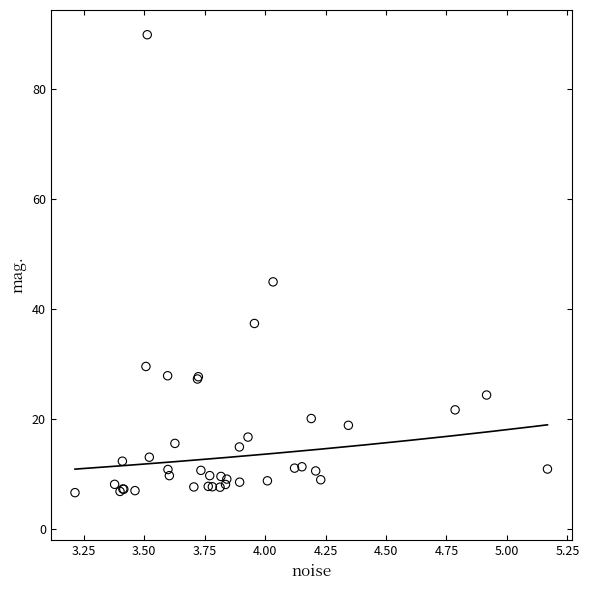

What Y value in the scatter plot is closest to 48?

44.9